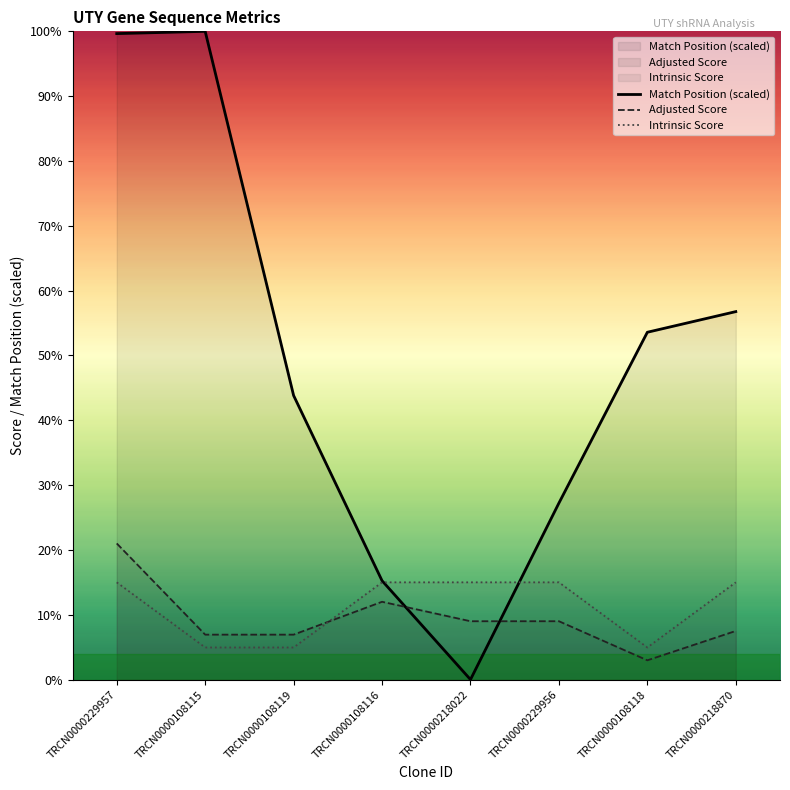

Reading right to left, what are all the values shown in this chart?

Match Position (scaled): TRCN0000218870=56.8	TRCN0000108118=53.6	TRCN0000229956=27.2	TRCN0000218022=0.0	TRCN0000108116=15.2	TRCN0000108119=43.8	TRCN0000108115=100.0	TRCN0000229957=99.6
Adjusted Score: TRCN0000218870=7.5	TRCN0000108118=3.0	TRCN0000229956=9.0	TRCN0000218022=9.0	TRCN0000108116=12.0	TRCN0000108119=6.9	TRCN0000108115=6.9	TRCN0000229957=21.0
Intrinsic Score: TRCN0000218870=15.0	TRCN0000108118=5.0	TRCN0000229956=15.0	TRCN0000218022=15.0	TRCN0000108116=15.0	TRCN0000108119=5.0	TRCN0000108115=5.0	TRCN0000229957=15.0